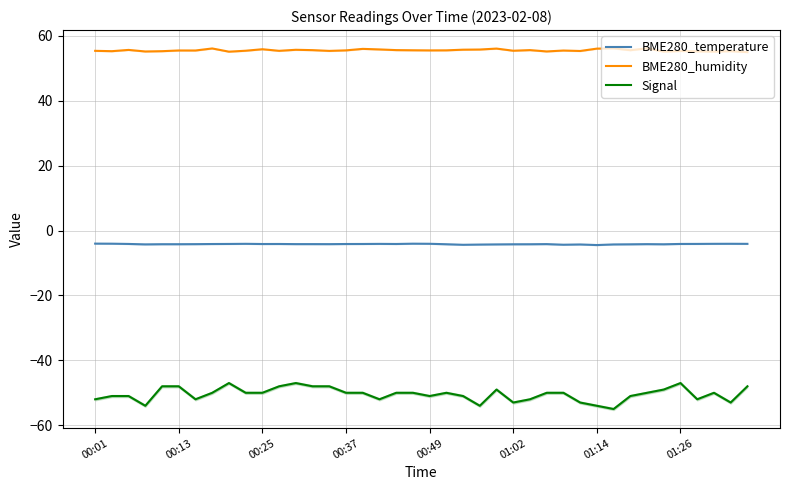

How many data points in Signal are above -50?

11